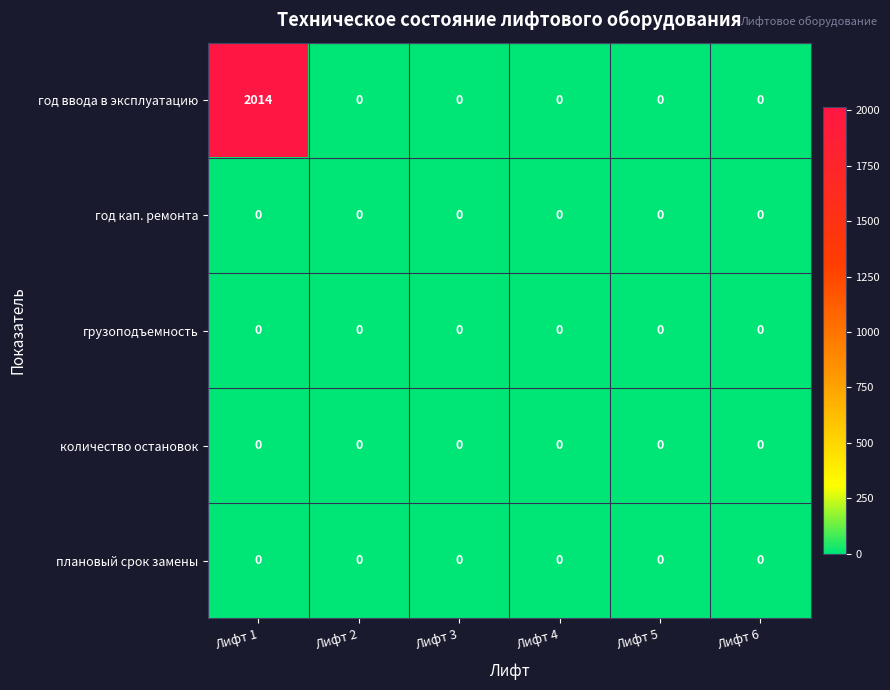

Which label corresponds to the largest value in the chart?

Лифт 1